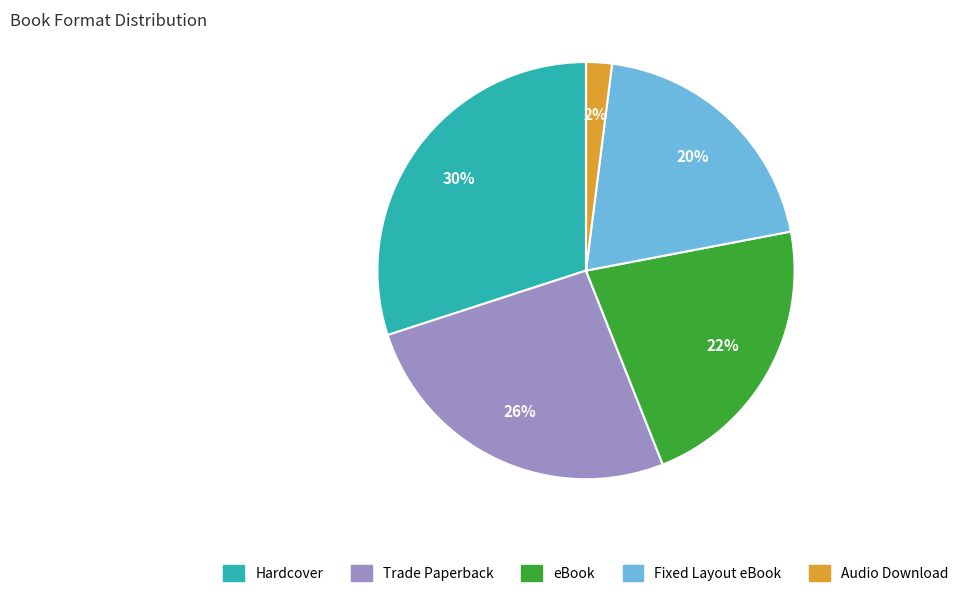

To the nearest percent, what is the combined percentage of Fixed Layout eBook and Audio Download?

22%